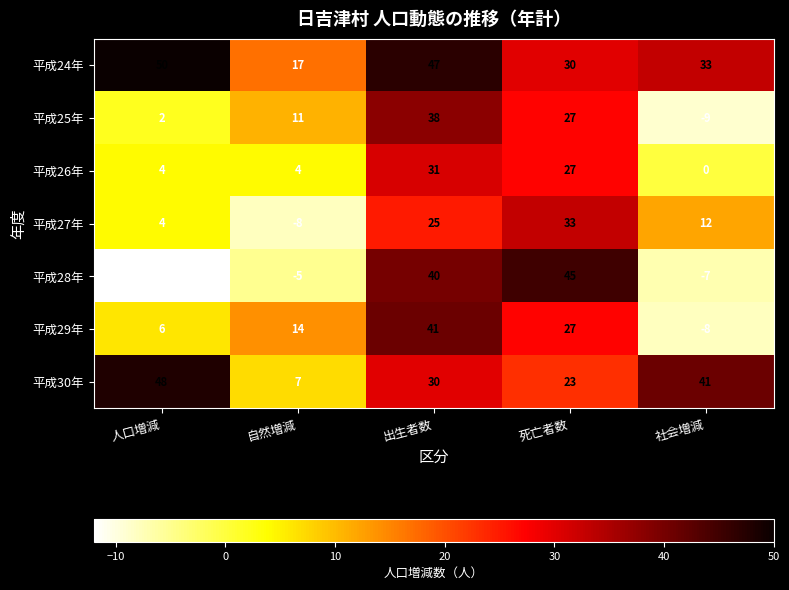

Which series has the largest total across all categories?

平成24年